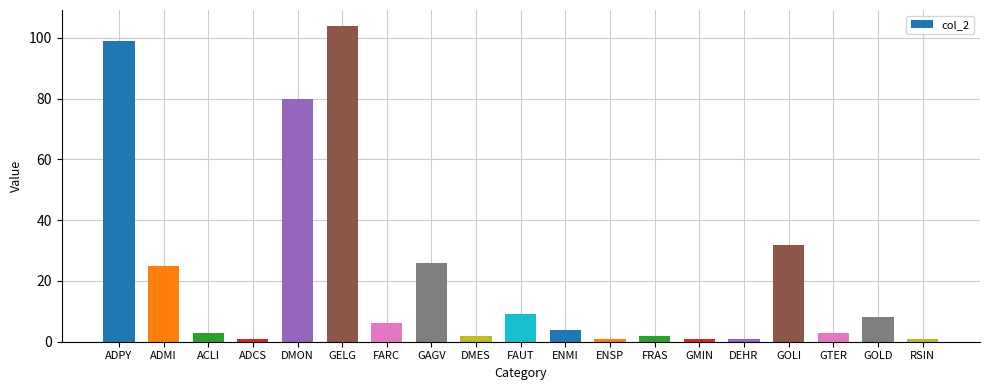

What is the greatest value displayed?

104